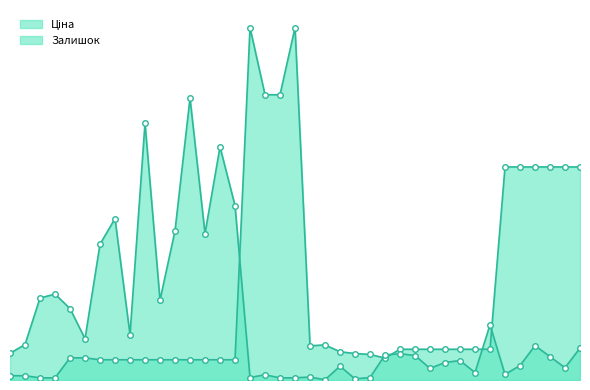

Reading left to right, list all the values displayed in this chart.

Ціна: 239772195=111.8	239772179=111.8	239732195=55.9	239732179=55.9	271702230=578.1	271702229=578.1	284032204=528.2	284032203=528.2	284032208=528.2	284032207=528.2	284032206=528.2	284032205=528.2	284032202=528.2	284032201=528.2	284032200=528.2	284032199=528.2	273702193=9196.3	239682195=7444.6	239682179=7444.6	273702194=9196.3	283481953=892.2	283451953=915.8	283421953=737.2	283391953=691.0	283361953=667.4	283331953=572.7	282502117=802.1	282502110=802.1	282502115=802.1	282502114=802.1	282502113=802.1	282502112=802.1	282502111=802.1	280761652=5560.3	280761644=5560.3	280761056=5560.3	280761054=5560.3	280762039=5560.3	280761857=5560.3
Залишок: 239772195=696.1	239772179=926.0	239732195=2139.4	239732179=2241.6	271702230=1864.8	271702229=1076.1	284032204=3544.4	284032203=4211.8	284032208=1184.7	284032207=6702.4	284032206=2085.1	284032205=3892.4	284032202=7357.0	284032201=3822.2	284032200=6082.9	284032199=4553.4	273702193=63.9	239682195=137.3	239682179=54.3	273702194=57.5	283481953=76.6	283451953=6.4	283421953=360.8	283391953=28.7	283361953=63.9	283331953=654.6	282502117=686.5	282502110=638.6	282502115=303.3	282502114=456.6	282502113=507.7	282502112=194.8	282502111=1440.1	280761652=146.9	280761644=376.8	280761056=897.3	280761054=609.9	280762039=319.3	280761857=833.4